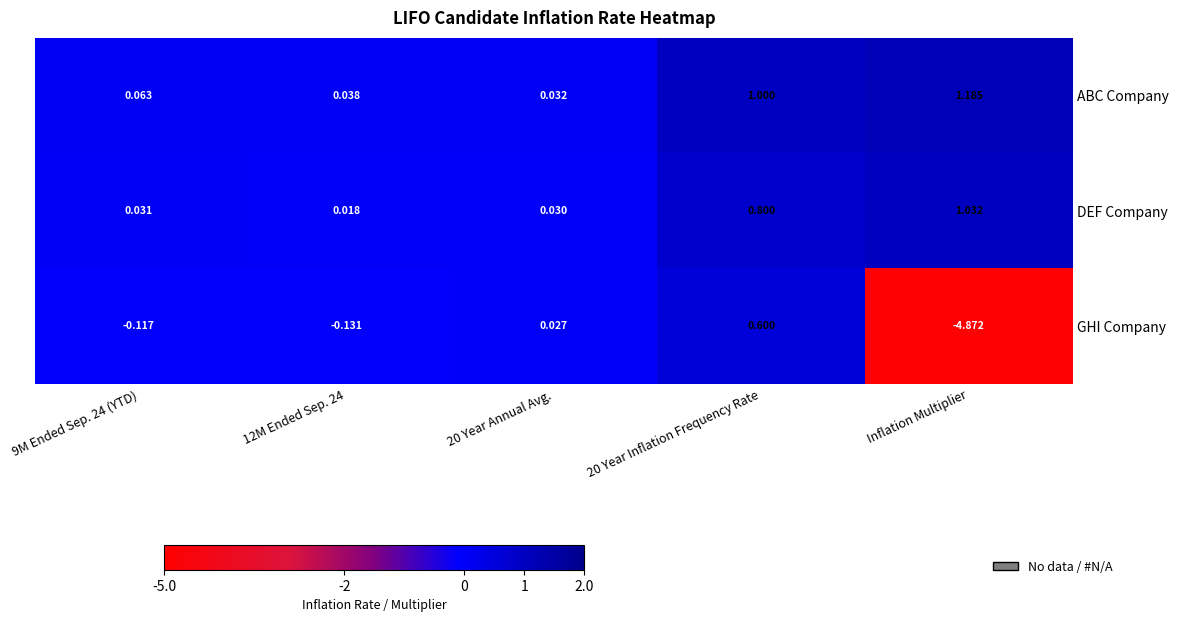

At which category does the chart reach its peak across all series?

Inflation Multiplier